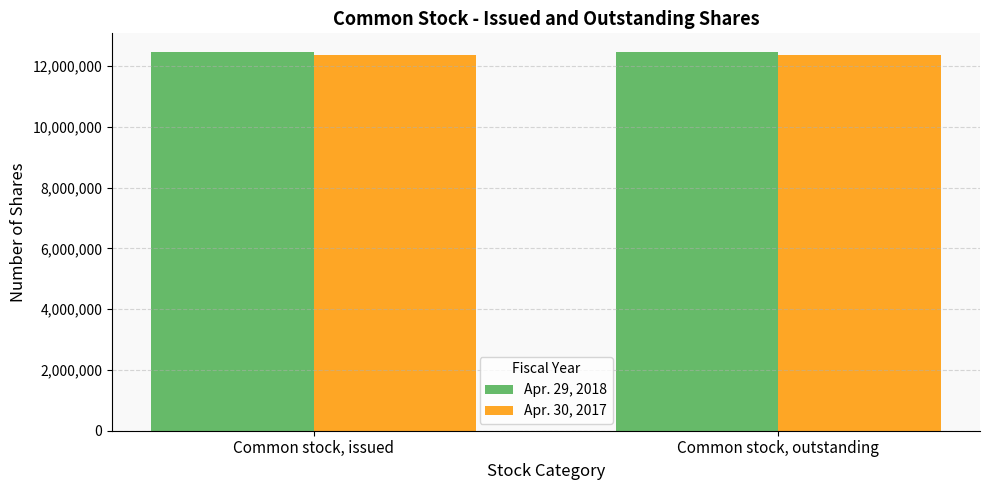

What is the maximum value for Apr. 30, 2017?

12356631